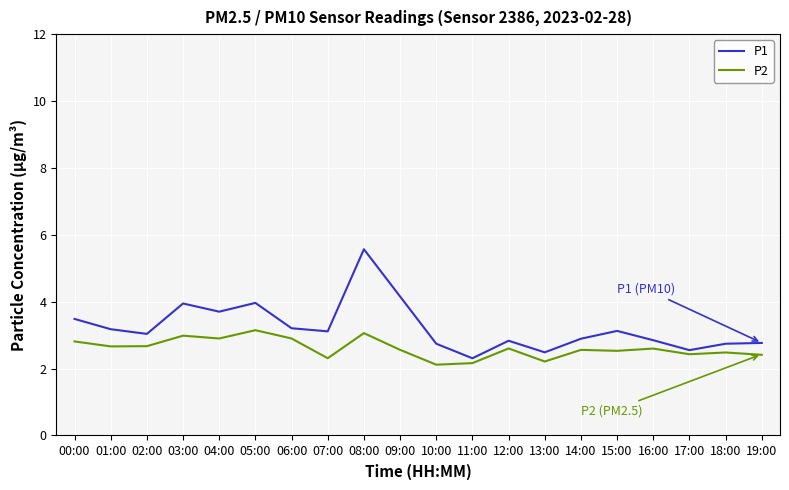

What is the average value of the P1 series?

3.2